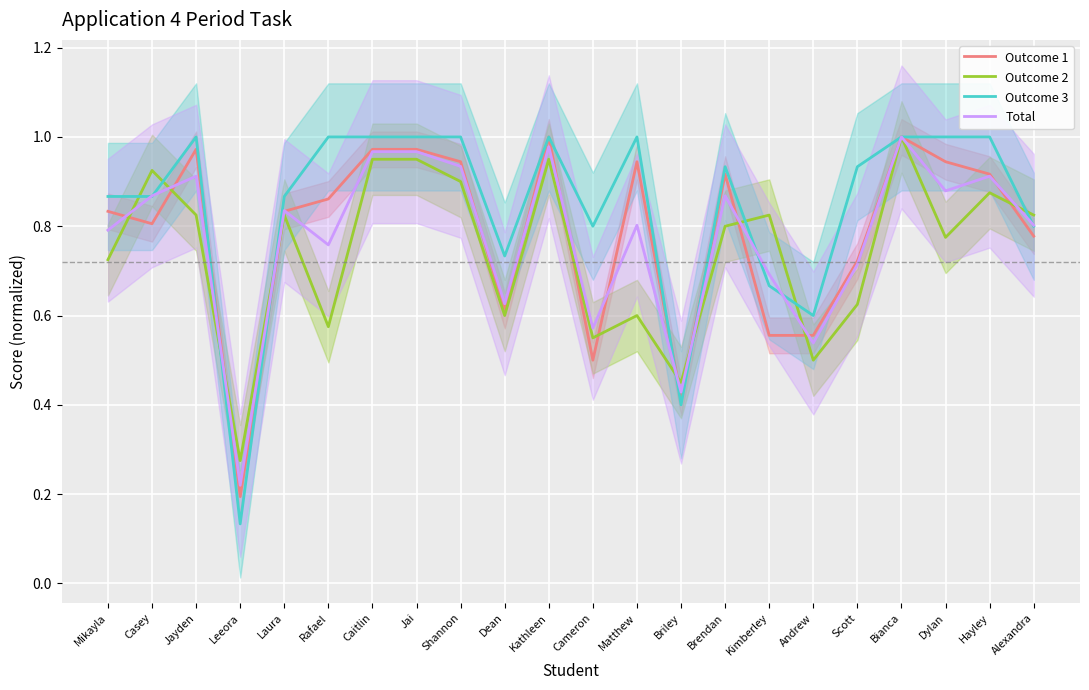

How many lines are shown in the chart?

4